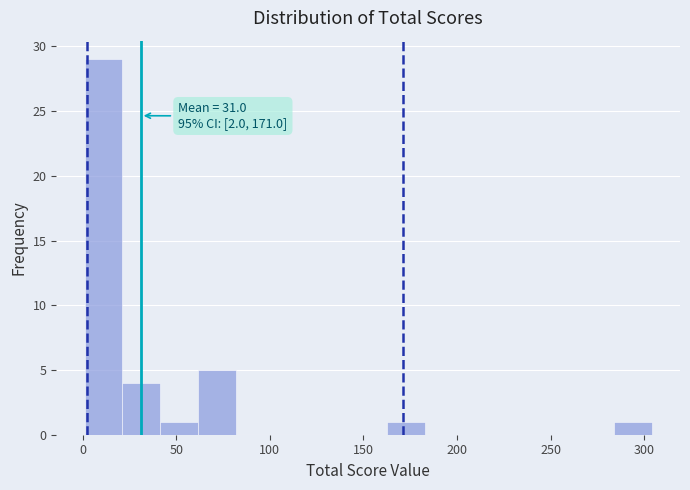

Over which range of the x-axis is the bar tallest?

0 to 20